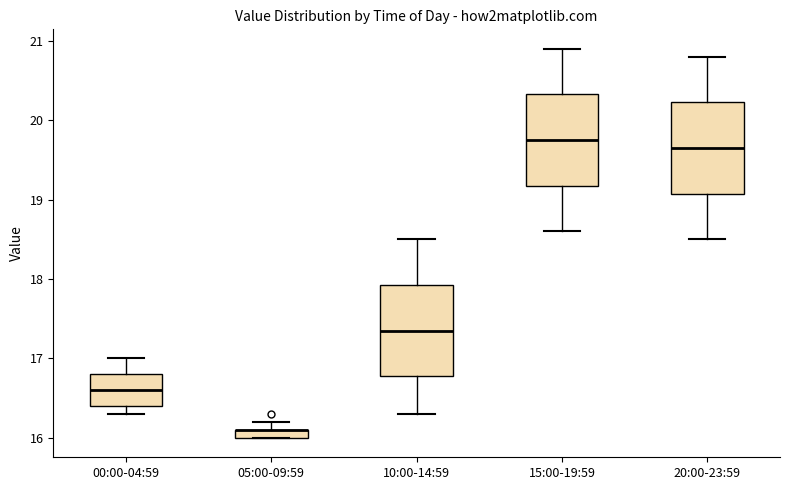

Where does the upper whisker of the box for 00:00-04:59 end on the y-axis? The values are not printed on the chart, so give them approximately, as read against the axis.

17.0